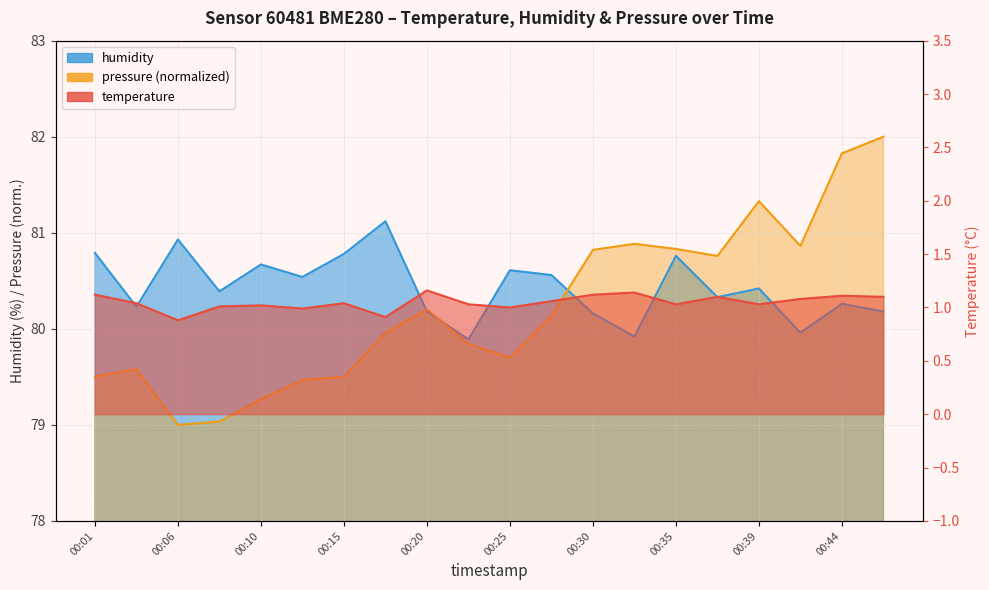

What is the difference between the maximum and minimum values in the pressure_norm series?

3.0